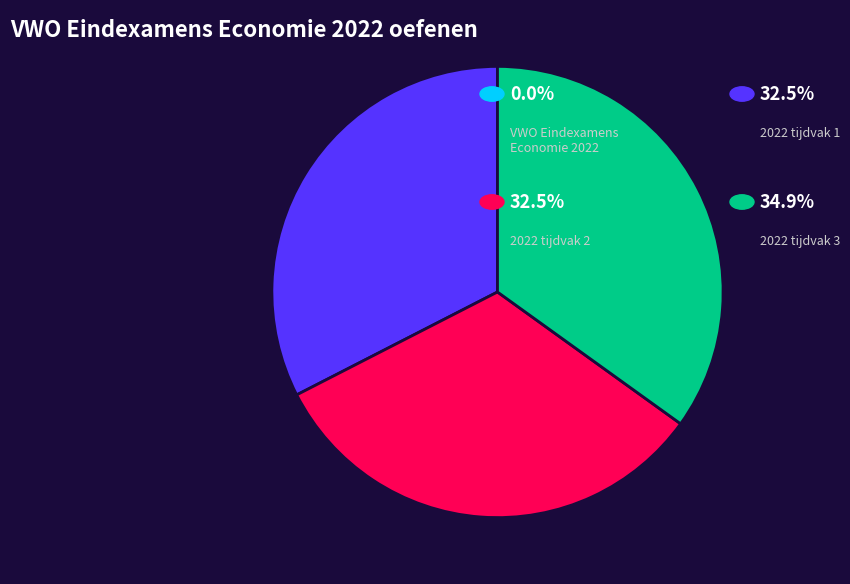

Is there a majority slice in this chart?

No